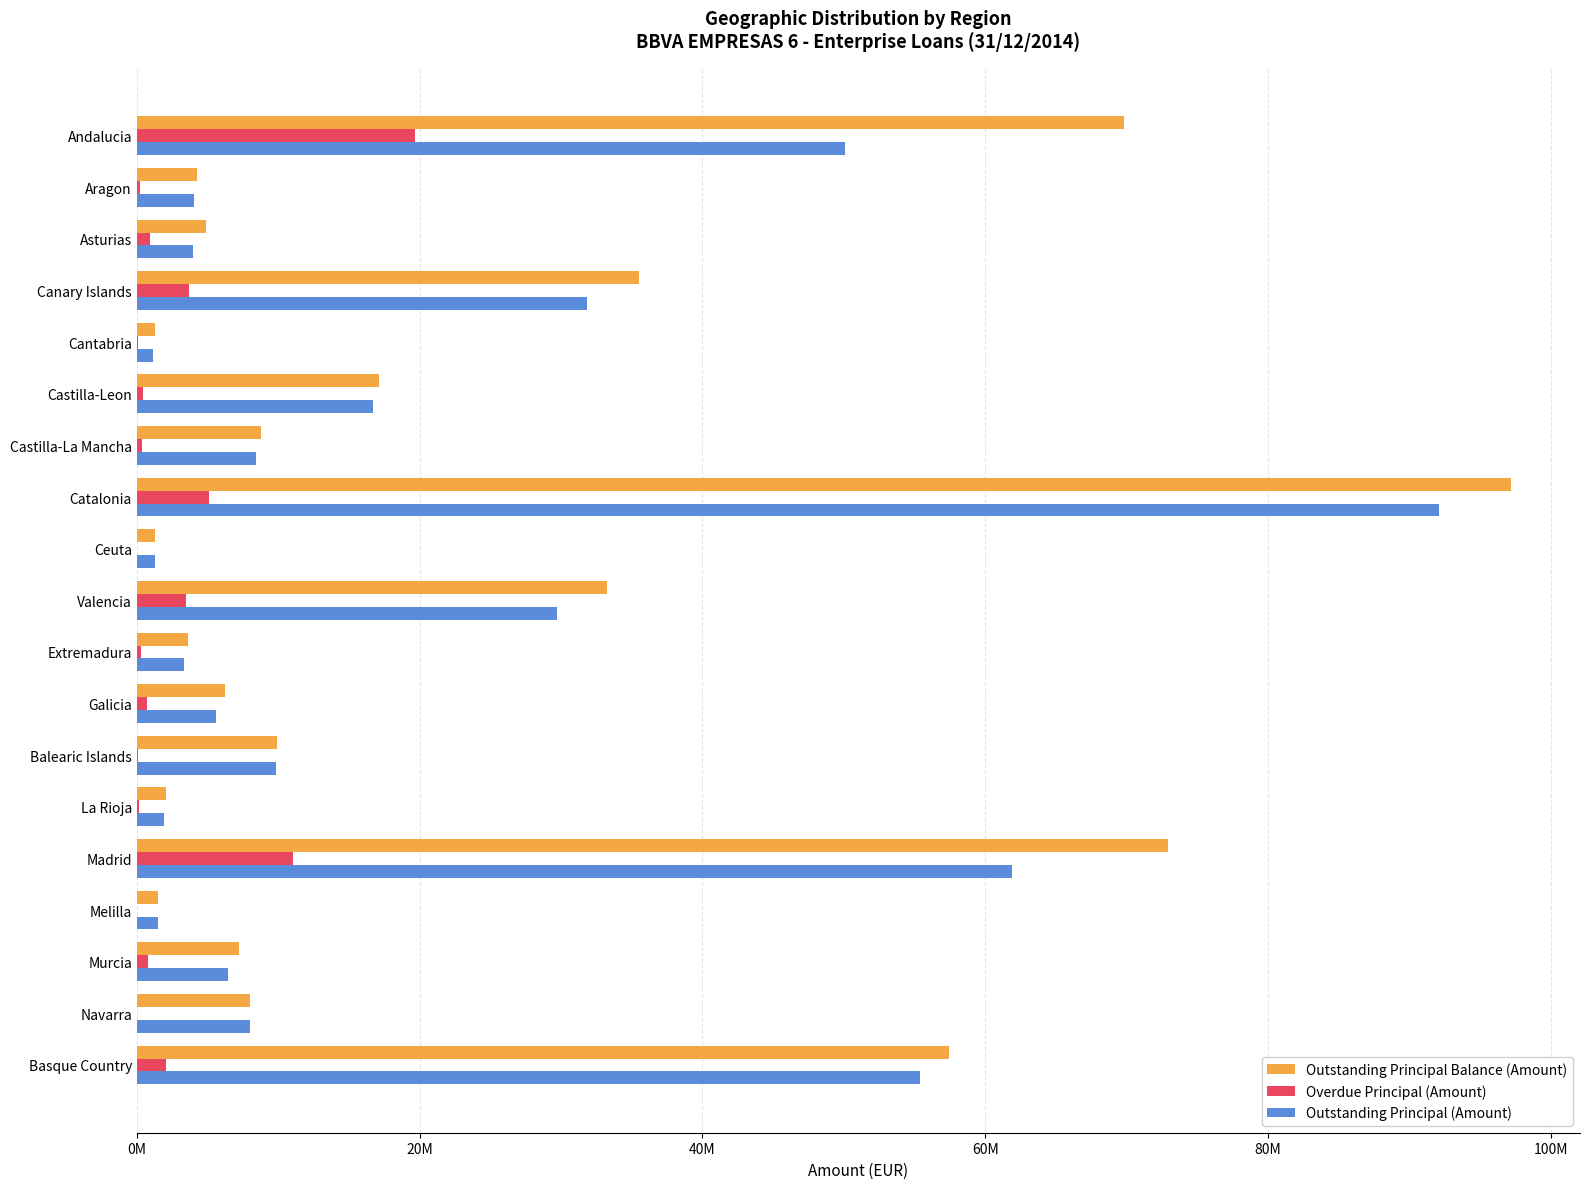

What is the difference between the second highest and second lowest values in the Outstanding Principal Balance (Amount) series?

71625316.9